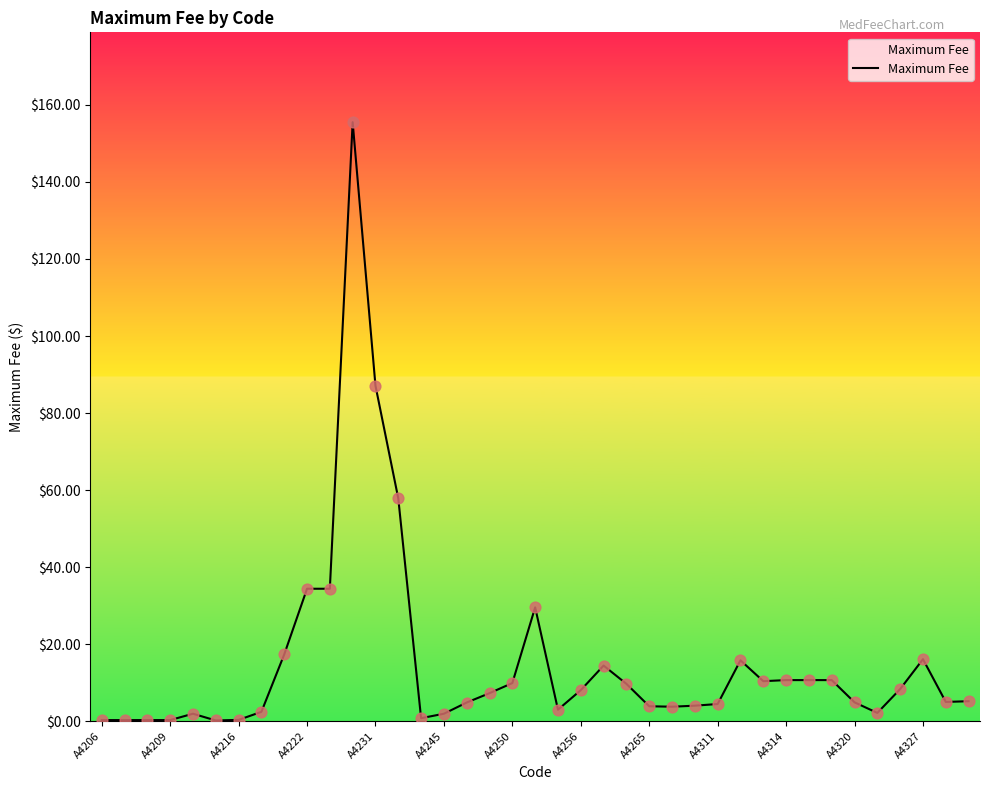

What is the greatest value displayed?

155.5